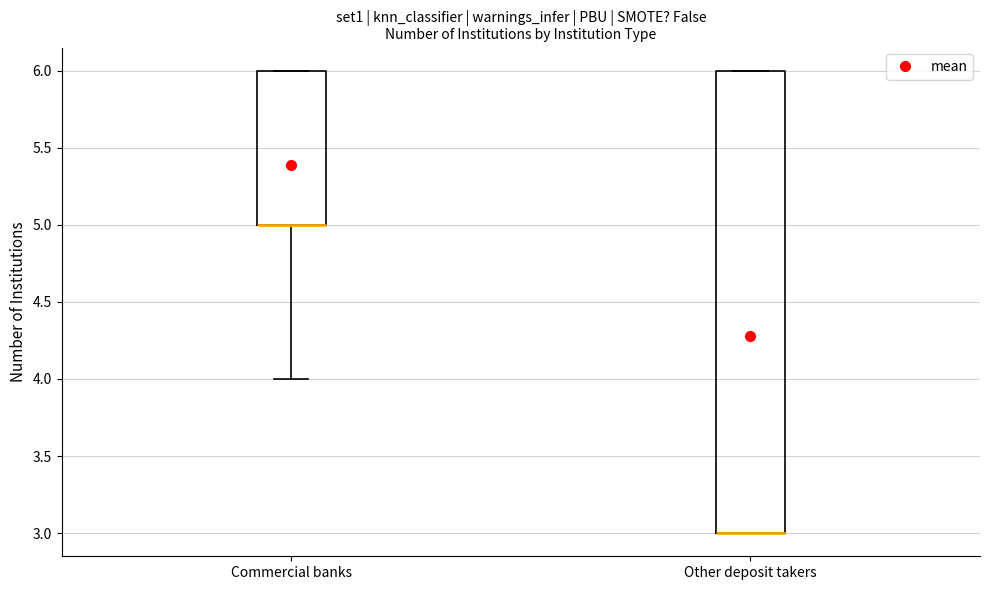

Comparing the boxes themselves (not the whiskers), which one is the tallest?

Other deposit takers